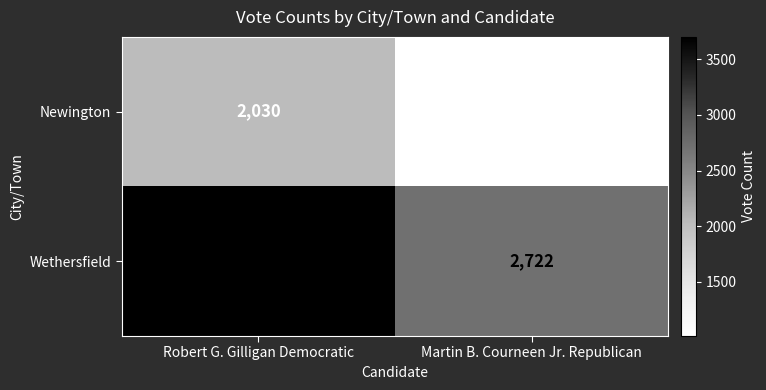

Which series has the largest total across all categories?

Wethersfield